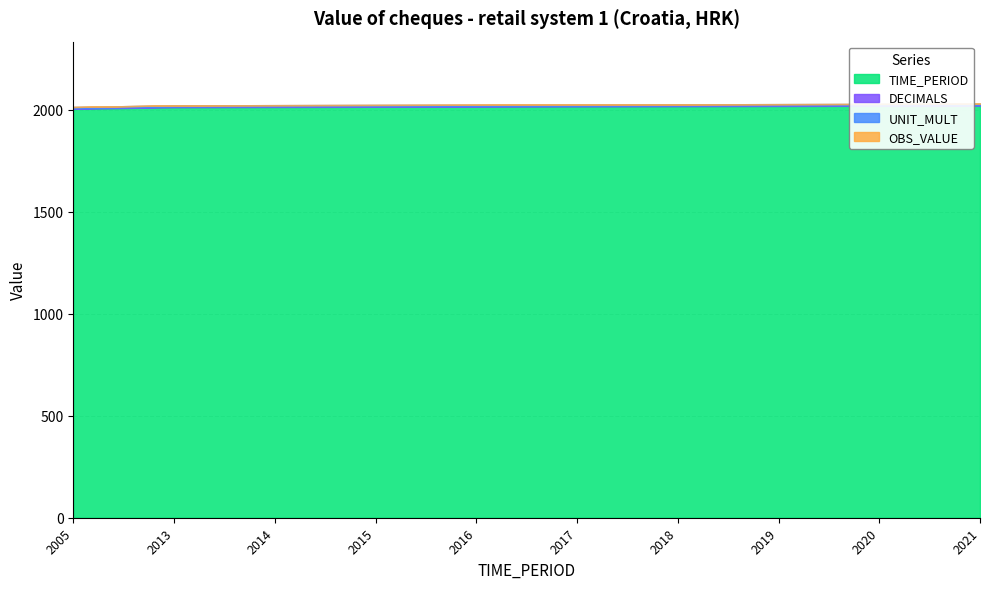

Reading left to right, extract all data points from this chart.

TIME_PERIOD: 2005=2005	2013=2013	2014=2014	2015=2015	2016=2016	2017=2017	2018=2018	2019=2019	2020=2020	2021=2021
DECIMALS: 2005=3	2013=3	2014=3	2015=3	2016=3	2017=3	2018=3	2019=3	2020=3	2021=3
UNIT_MULT: 2005=6	2013=6	2014=6	2015=6	2016=6	2017=6	2018=6	2019=6	2020=6	2021=6
OBS_VALUE: 2005=0	2013=0	2014=0	2015=0	2016=0	2017=0	2018=0	2019=0	2020=0	2021=0